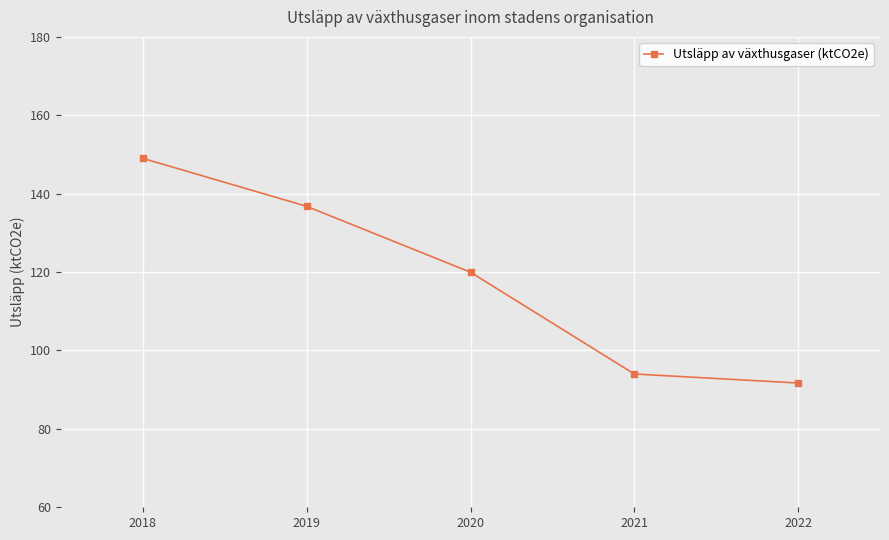

Reading left to right, list all the values displayed in this chart.

2018=149.0	2019=136.8	2020=120.0	2021=94.0	2022=91.7